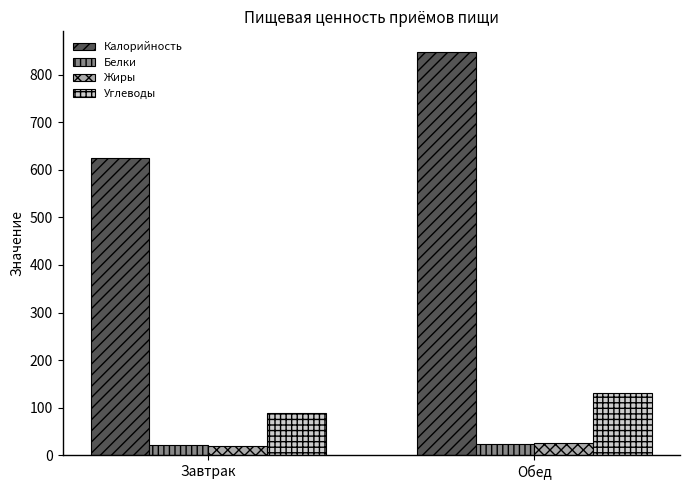

Does the chart contain any negative values?

No